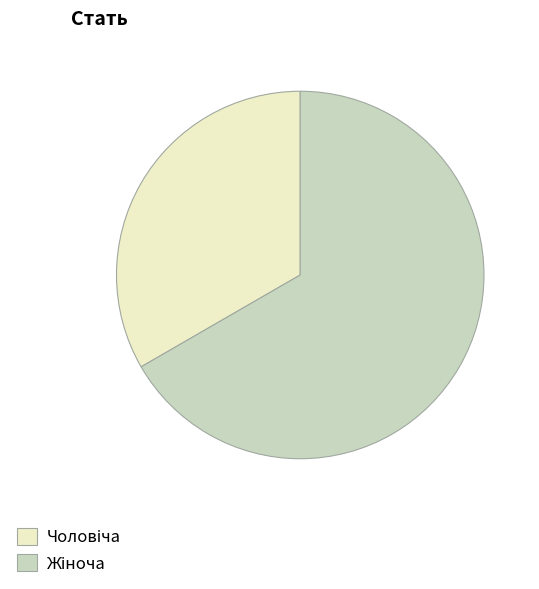

Is there a majority slice in this chart?

Yes